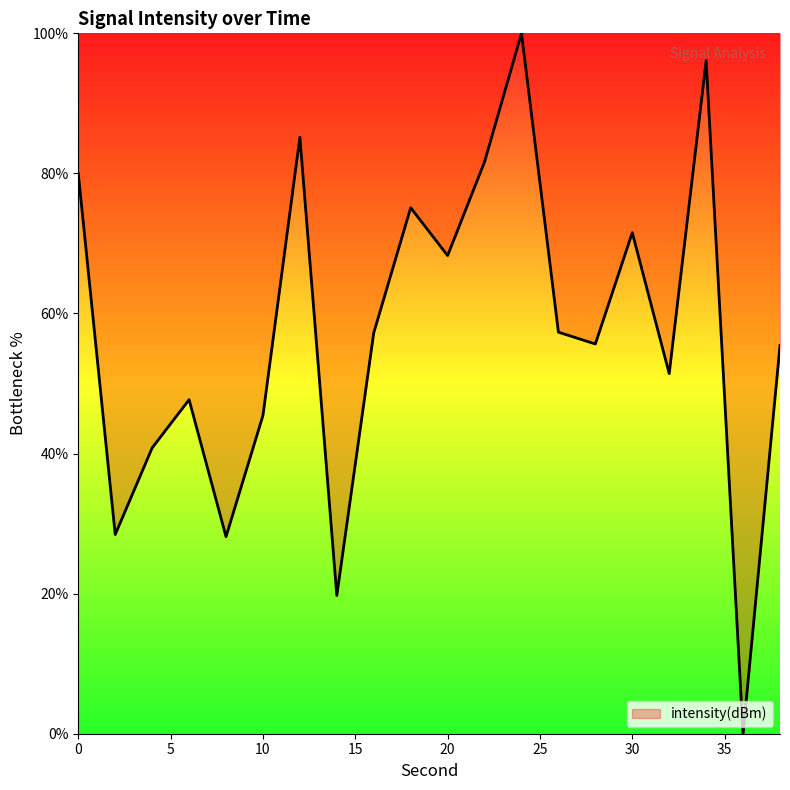

Count the number of categories in the chart.

20